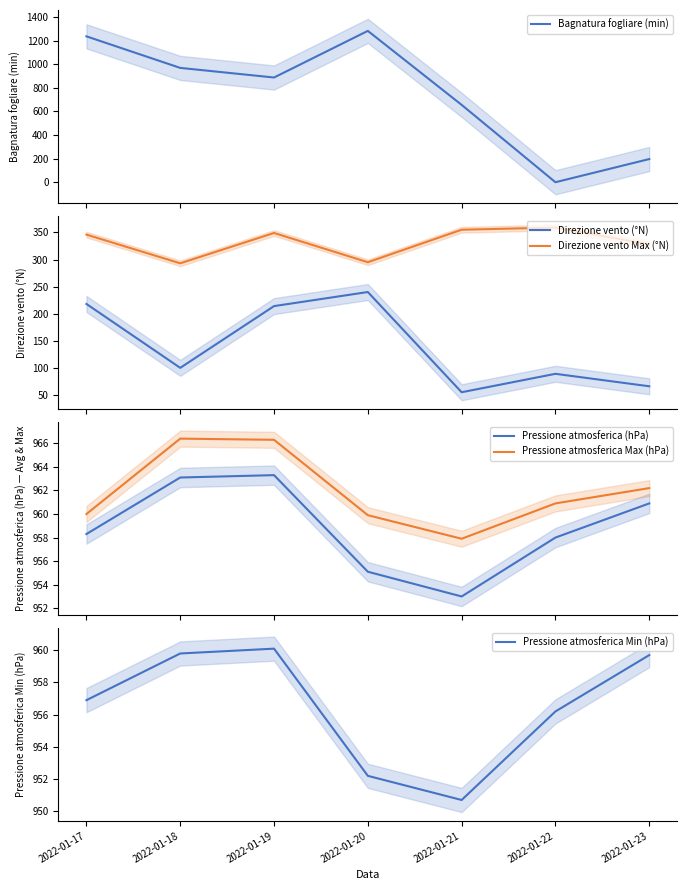

What is the value of the Direzione vento Max (°N) point at the 7th from the left?

328.0